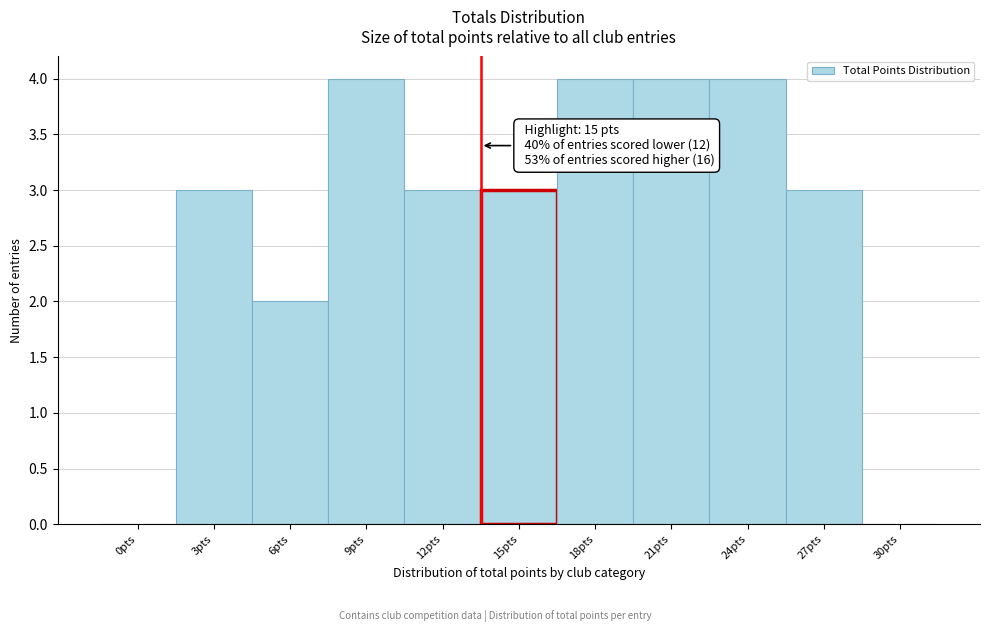

Reading left to right, list all the values displayed in this chart.

0pts=0	3pts=3	6pts=2	9pts=4	12pts=3	15pts=3	18pts=4	21pts=4	24pts=4	27pts=3	30pts=0